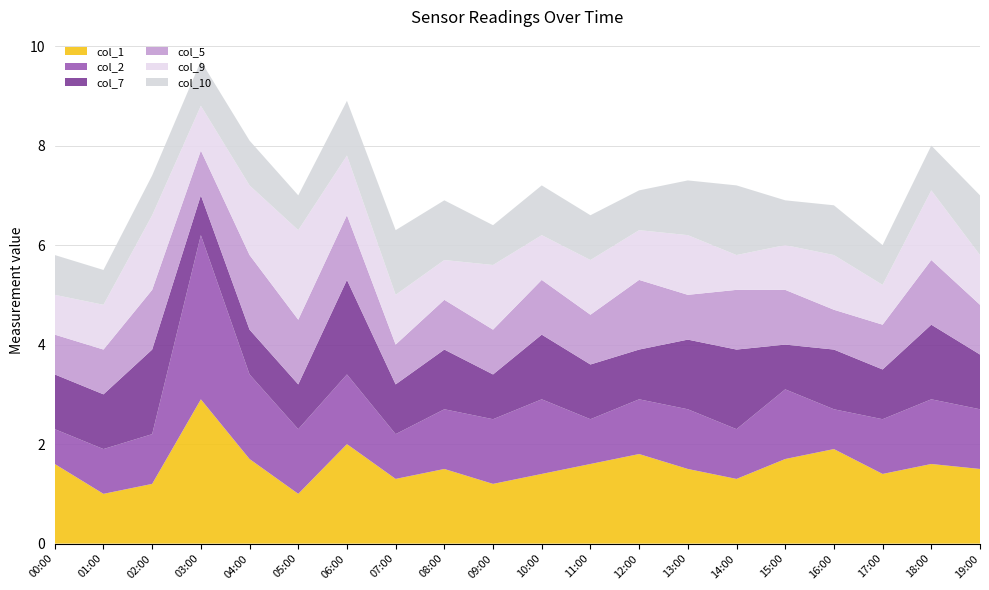

Reading left to right, transcribe all the data shown in this chart.

col_1: 00:00=1.6	01:00=1.0	02:00=1.2	03:00=2.9	04:00=1.7	05:00=1.0	06:00=2.0	07:00=1.3	08:00=1.5	09:00=1.2	10:00=1.4	11:00=1.6	12:00=1.8	13:00=1.5	14:00=1.3	15:00=1.7	16:00=1.9	17:00=1.4	18:00=1.6	19:00=1.5
col_2: 00:00=0.7	01:00=0.9	02:00=1.0	03:00=3.3	04:00=1.7	05:00=1.3	06:00=1.4	07:00=0.9	08:00=1.2	09:00=1.3	10:00=1.5	11:00=0.9	12:00=1.1	13:00=1.2	14:00=1.0	15:00=1.4	16:00=0.8	17:00=1.1	18:00=1.3	19:00=1.2
col_7: 00:00=1.1	01:00=1.1	02:00=1.7	03:00=0.8	04:00=0.9	05:00=0.9	06:00=1.9	07:00=1.0	08:00=1.2	09:00=0.9	10:00=1.3	11:00=1.1	12:00=1.0	13:00=1.4	14:00=1.6	15:00=0.9	16:00=1.2	17:00=1.0	18:00=1.5	19:00=1.1
col_5: 00:00=0.8	01:00=0.9	02:00=1.2	03:00=0.9	04:00=1.5	05:00=1.3	06:00=1.3	07:00=0.8	08:00=1.0	09:00=0.9	10:00=1.1	11:00=1.0	12:00=1.4	13:00=0.9	14:00=1.2	15:00=1.1	16:00=0.8	17:00=0.9	18:00=1.3	19:00=1.0
col_9: 00:00=0.8	01:00=0.9	02:00=1.5	03:00=0.9	04:00=1.4	05:00=1.8	06:00=1.2	07:00=1.0	08:00=0.8	09:00=1.3	10:00=0.9	11:00=1.1	12:00=1.0	13:00=1.2	14:00=0.7	15:00=0.9	16:00=1.1	17:00=0.8	18:00=1.4	19:00=1.0
col_10: 00:00=0.8	01:00=0.7	02:00=0.8	03:00=0.9	04:00=0.9	05:00=0.7	06:00=1.1	07:00=1.3	08:00=1.2	09:00=0.8	10:00=1.0	11:00=0.9	12:00=0.8	13:00=1.1	14:00=1.4	15:00=0.9	16:00=1.0	17:00=0.8	18:00=0.9	19:00=1.2